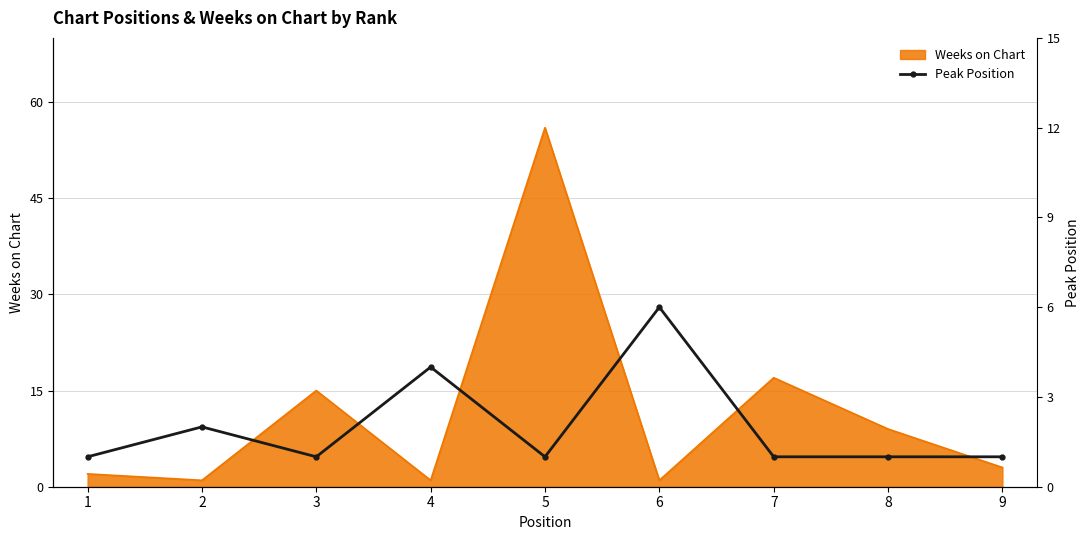

Where is the first local minimum?

3